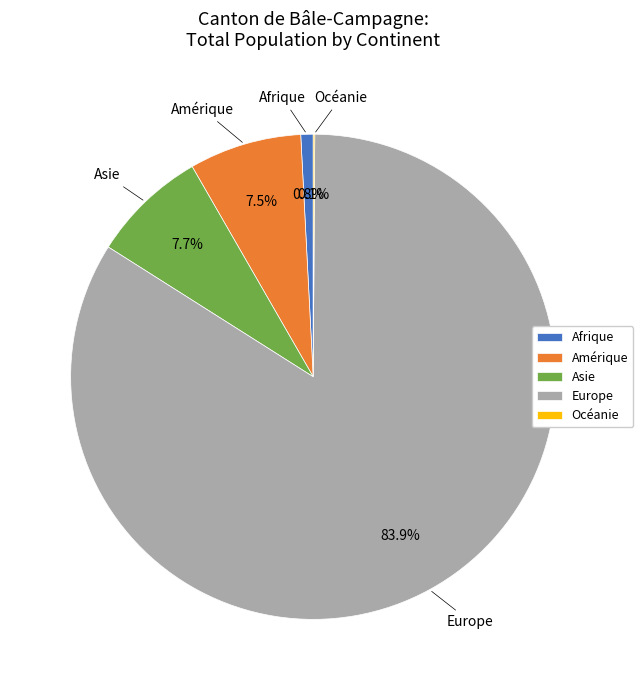

What is the largest slice in the pie chart?

Europe